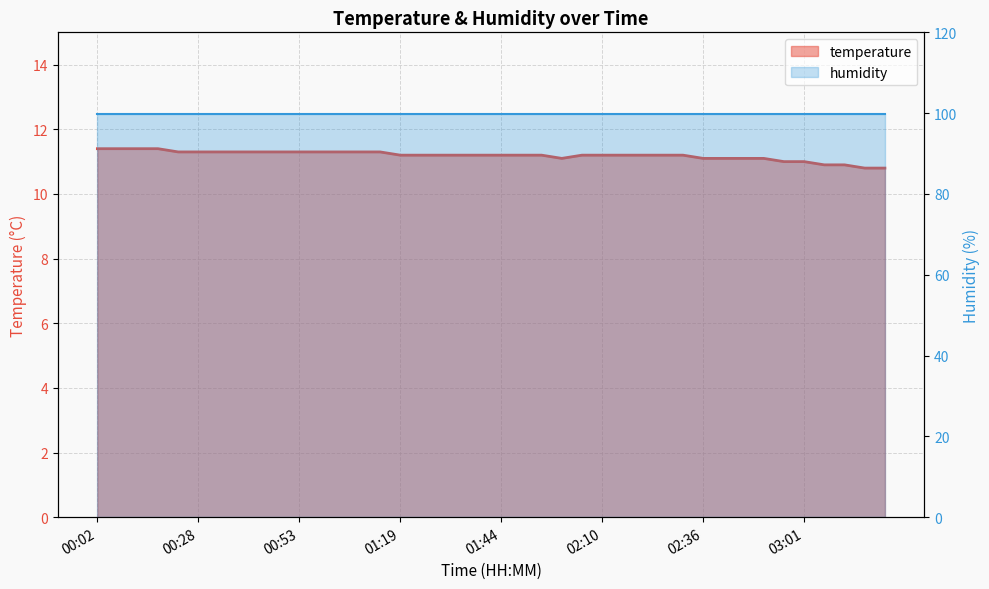

True or false: temperature and humidity cross at least once.

False